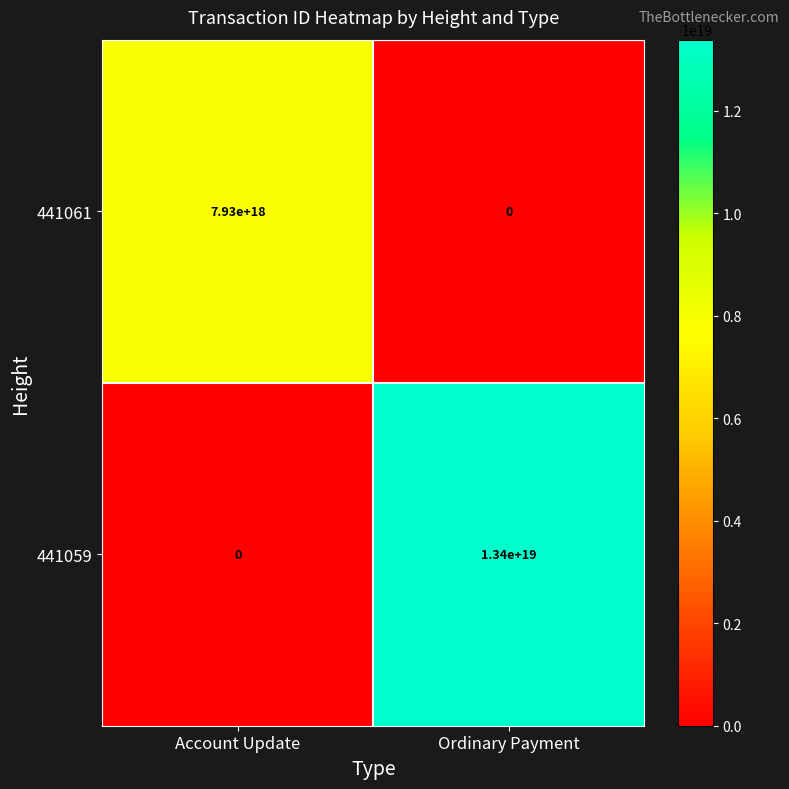

Rank the series by their average value, from lowest to highest.

441061, 441059